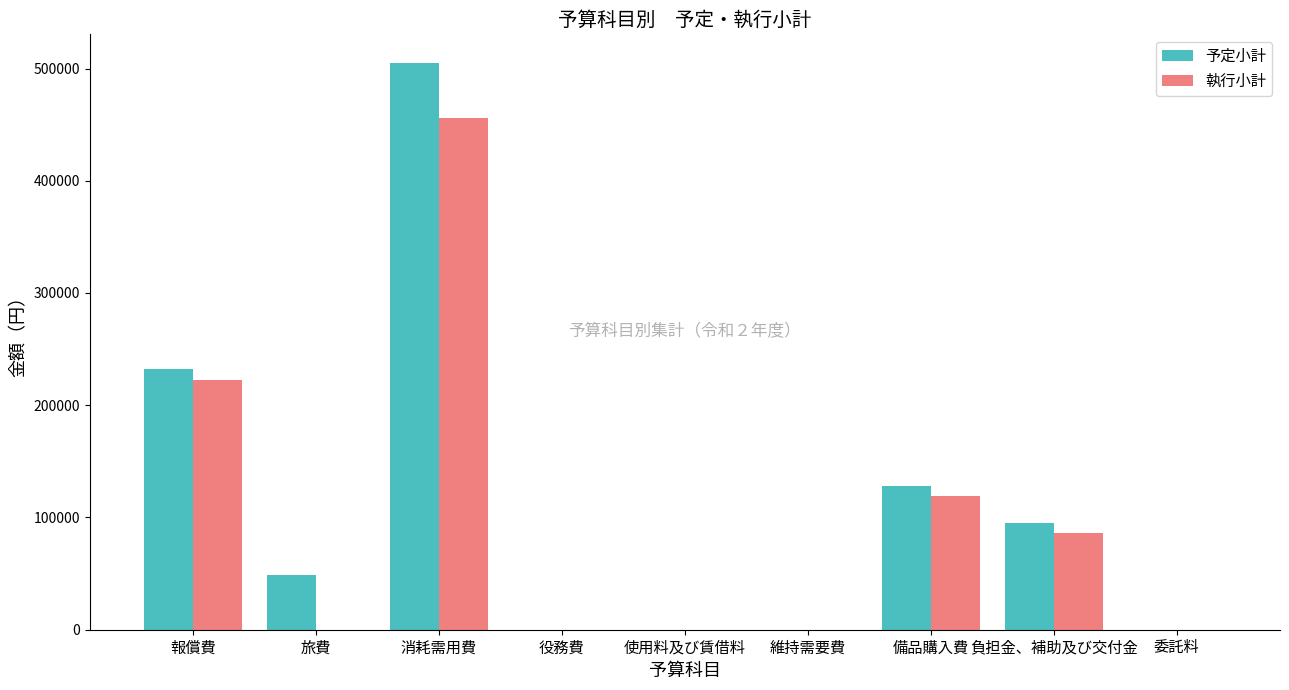

How many data points does each series have?

9